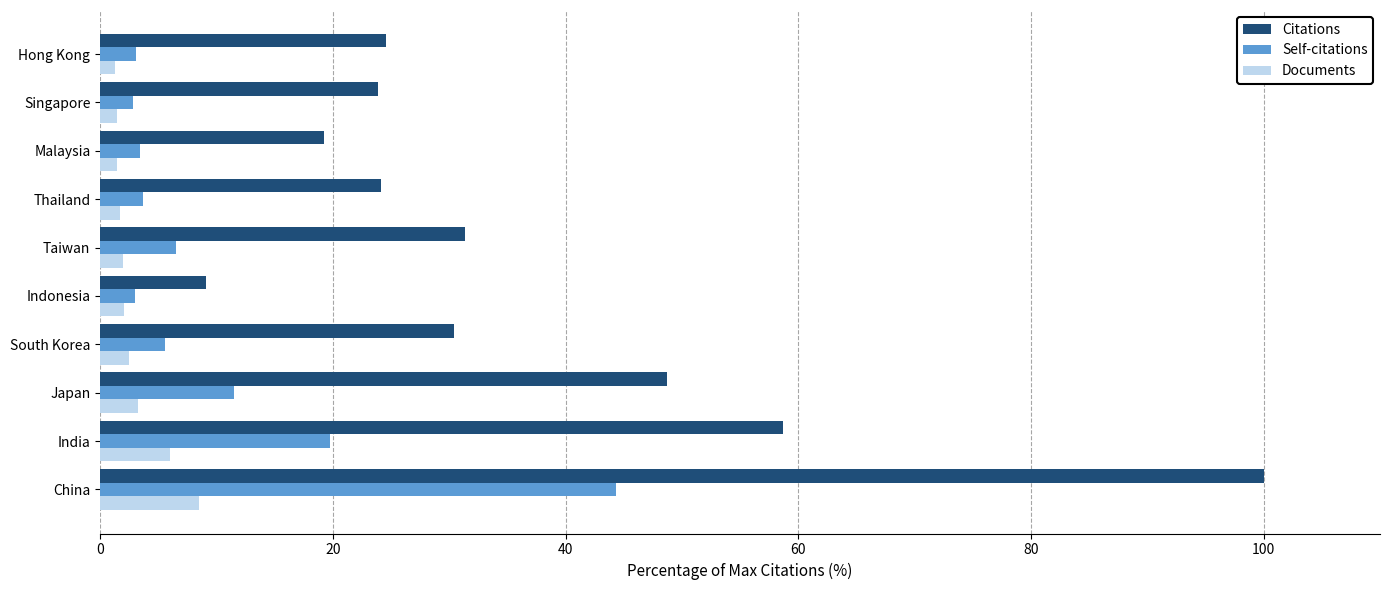

At which category is the sum across all series the highest?

China